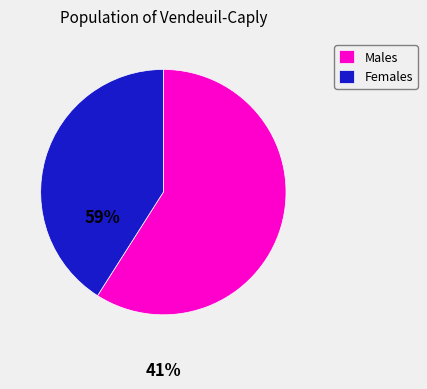

Does Males represent more than half of the total?

Yes